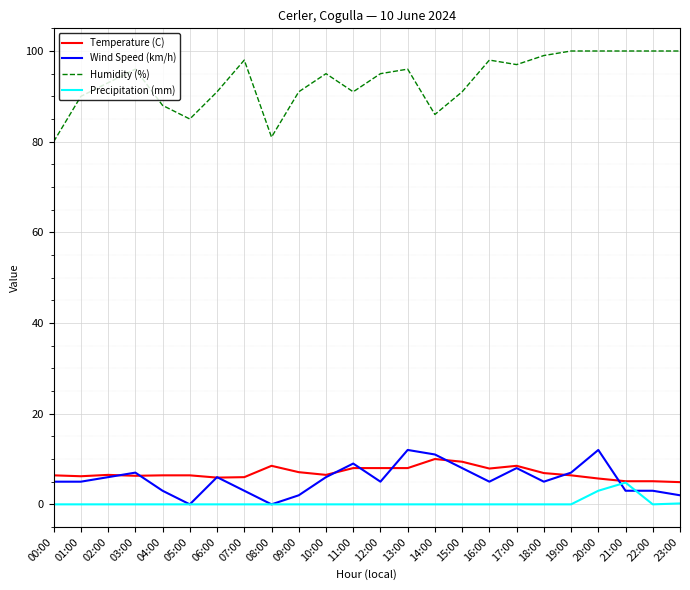

True or false: Precipitation (mm) and Humidity (%) cross at least once.

False